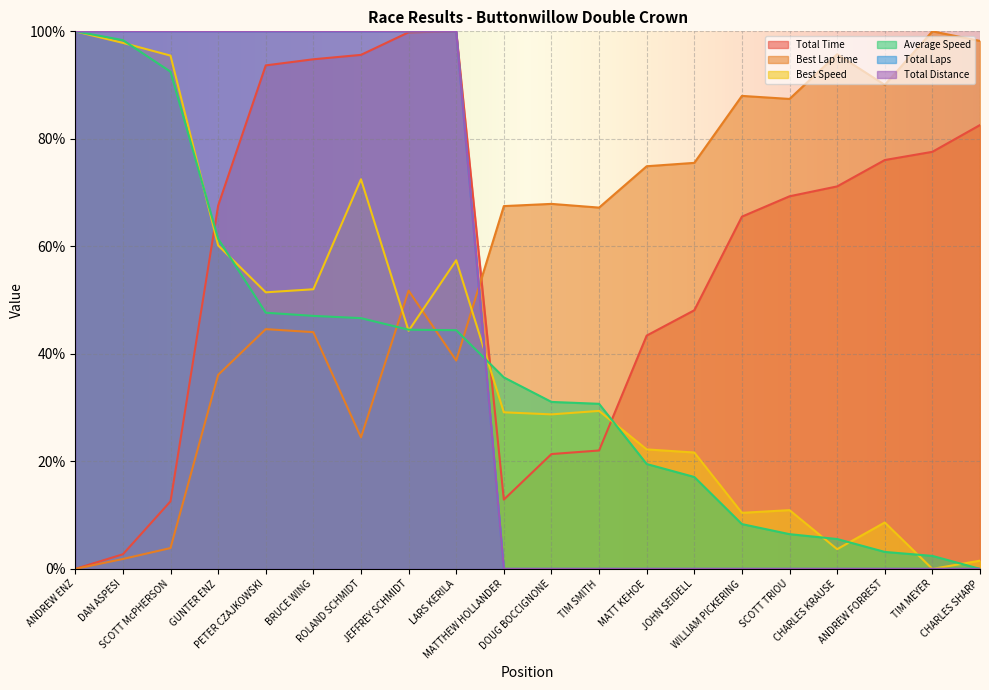

What are all the series names shown in the legend?

Total Time, Best Lap time, Best Speed, Average Speed, Total Laps, Total Distance